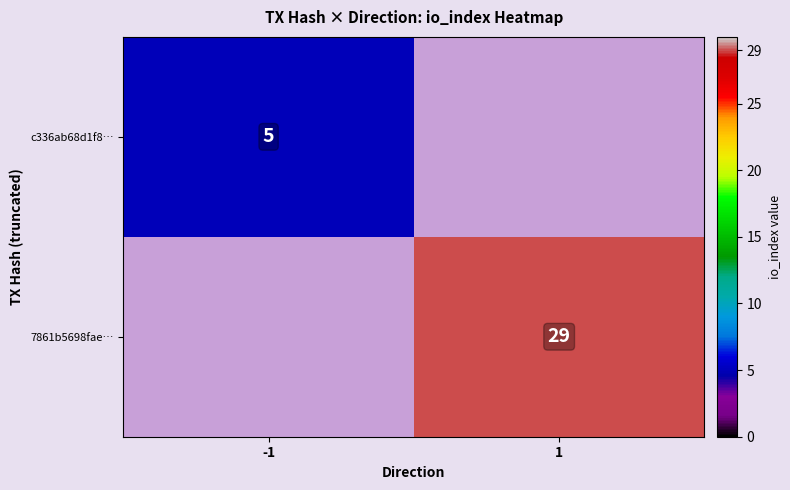

The value of c336ab68d1f8… at -1 is 3. True or false?

False